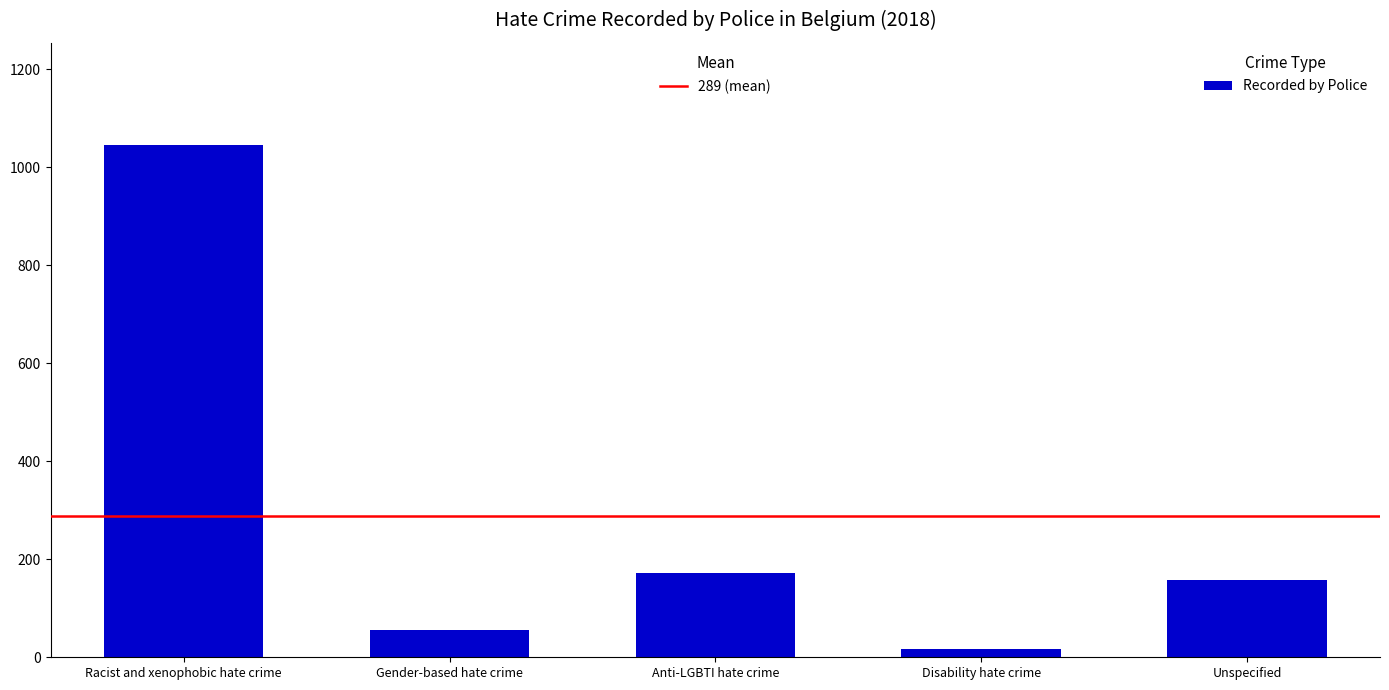

What is the sum of the values at Unspecified and Racist and xenophobic hate crime?

1203